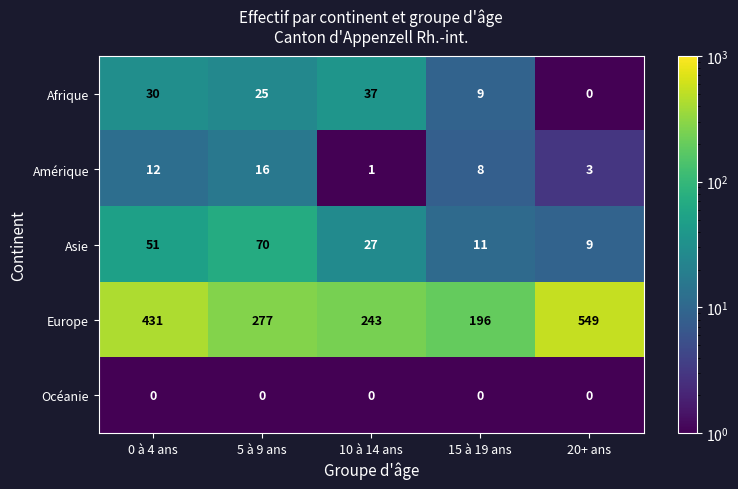

What is the average value of the Europe series?

339